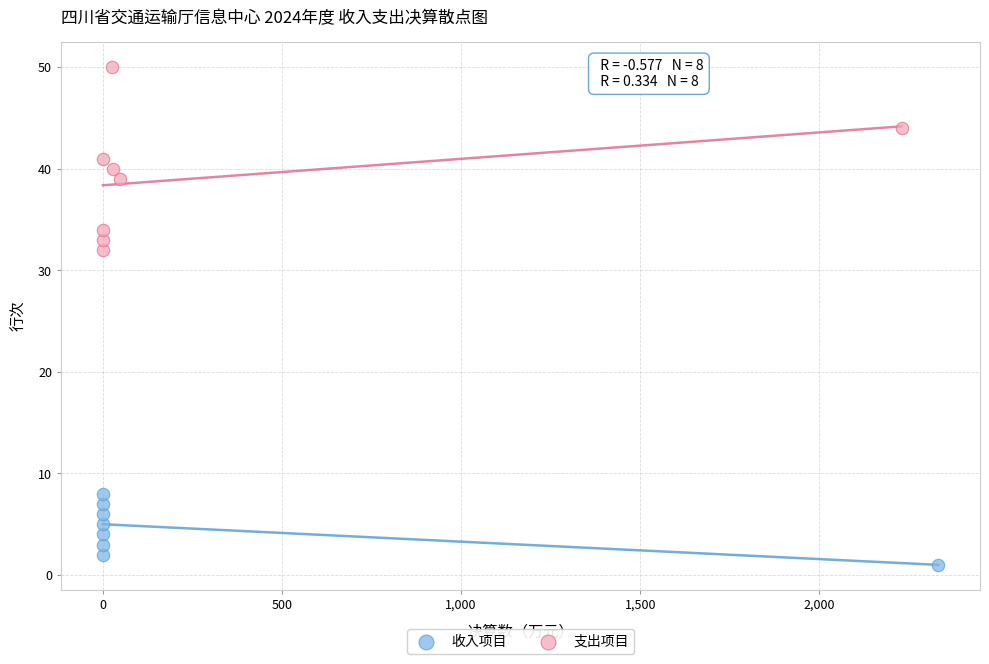

What are all the series names shown in the legend?

收入项目, 支出项目